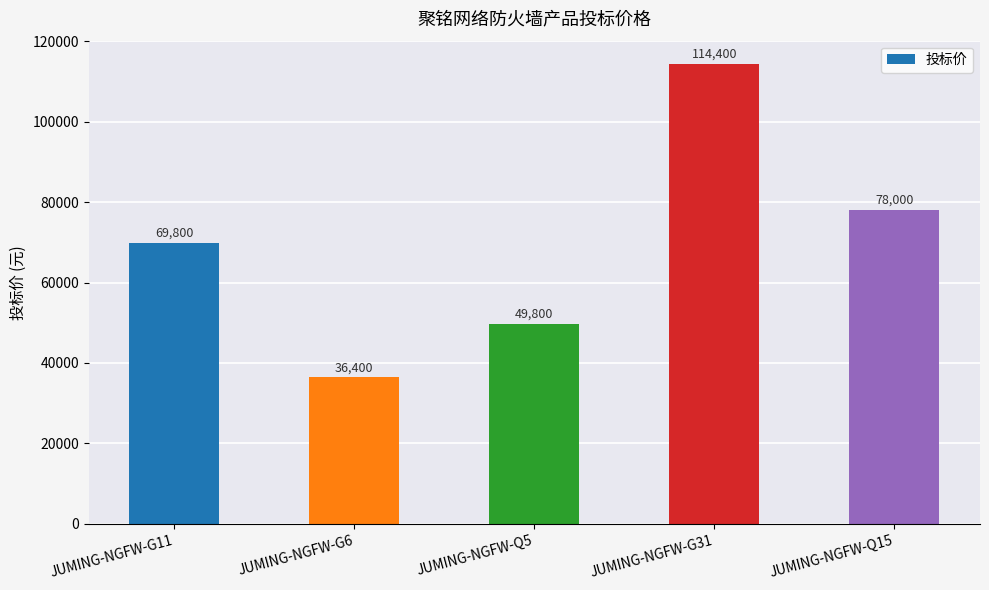

Count the number of data series in this chart.

1